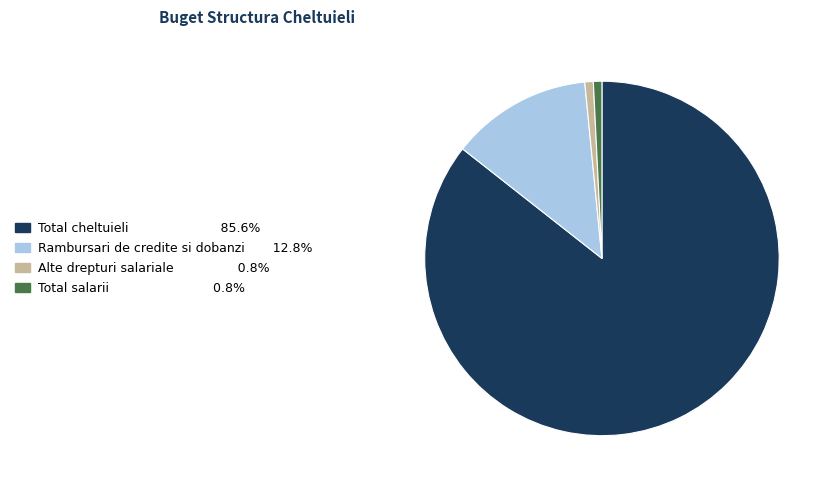

How many slices are in this pie chart?

4